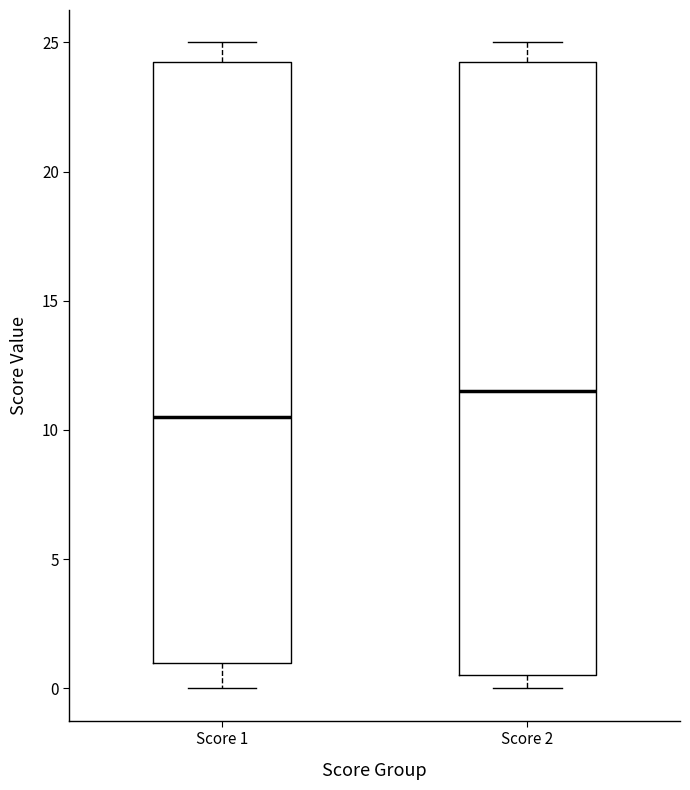

Reading left to right, read every box against the y-axis: the position of its median line, the range the box covers, and the ends of its whiskers. The values are not printed on the chart, so give them approximately, as read against the axis.

Score 1: median 10.5, box 1.0 to 24.5, whiskers 0.0 to 25.0
Score 2: median 11.5, box 0.5 to 24.5, whiskers 0.0 to 25.0